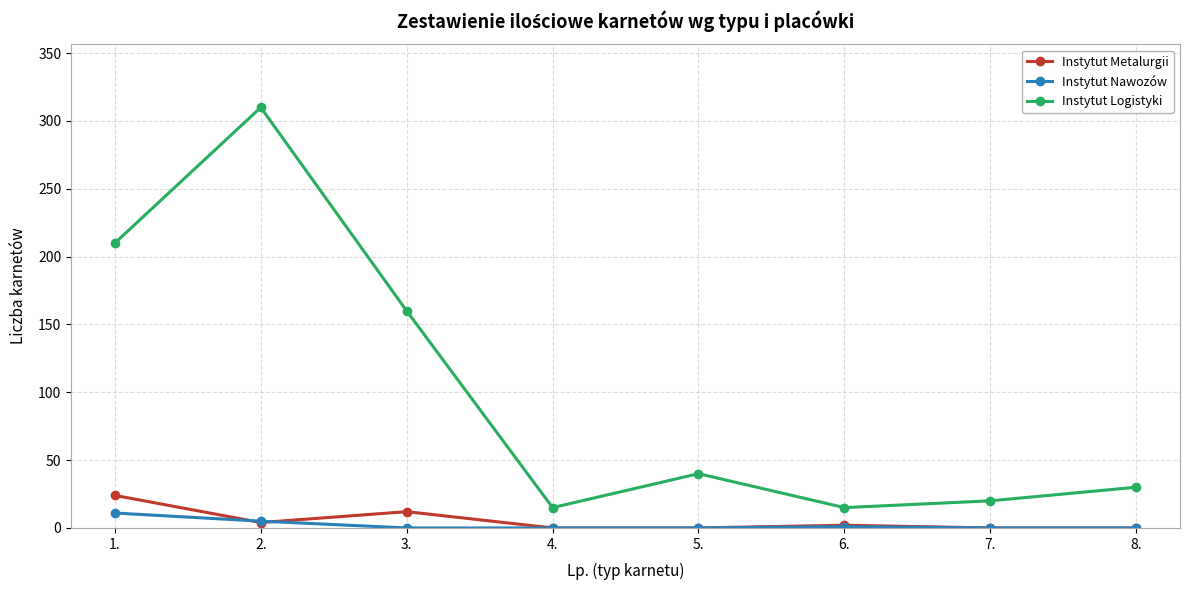

The value of Instytut Nawozów at 3. is 0. True or false?

True